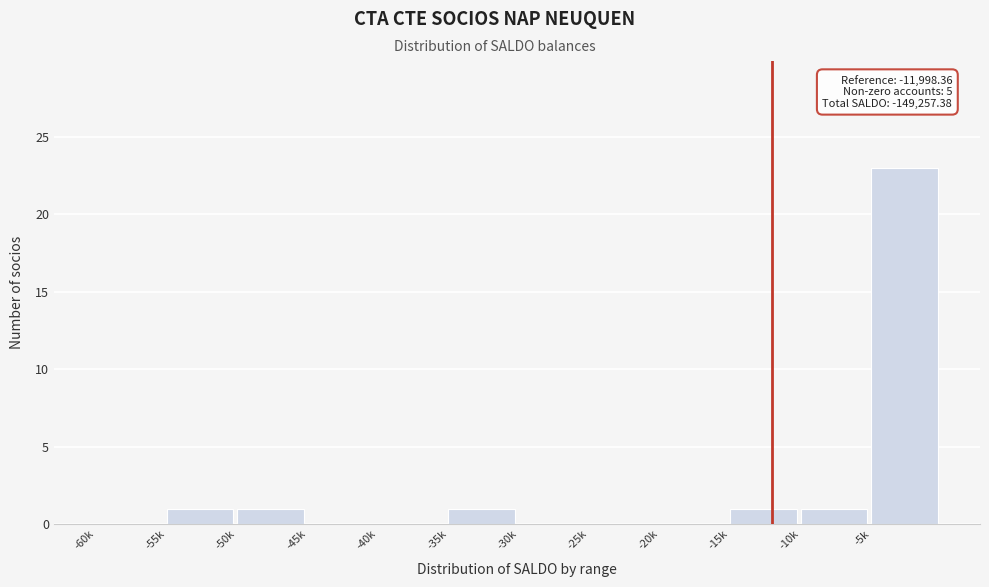

Reading left to right, extract all data points from this chart.

-60k=0	-55k=1	-50k=1	-45k=0	-40k=0	-35k=1	-30k=0	-25k=0	-20k=0	-15k=1	-10k=1	-5k=23